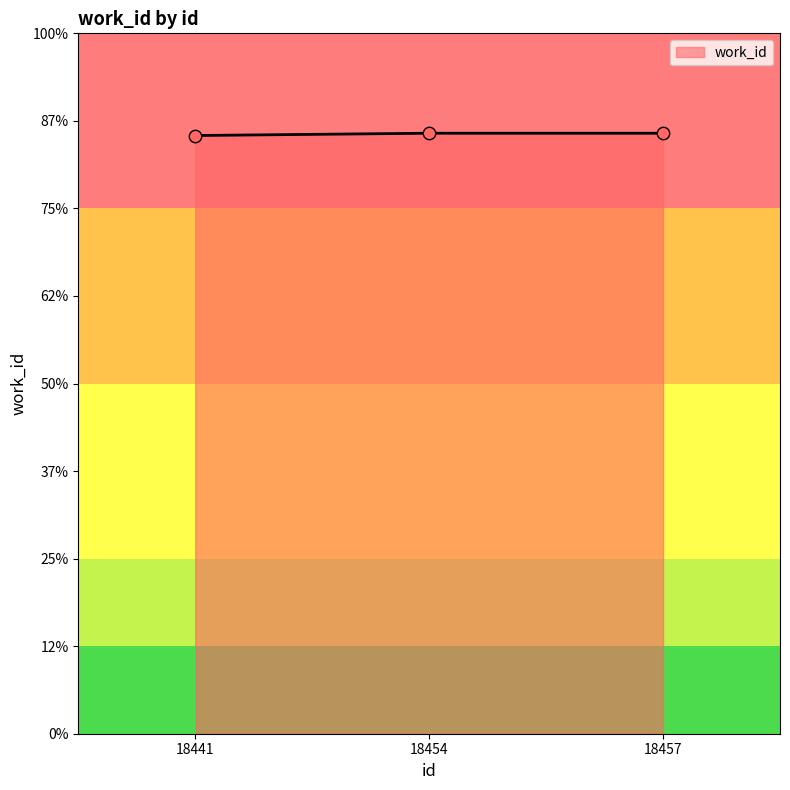

Is this an area chart (filled region under the line)?

Yes